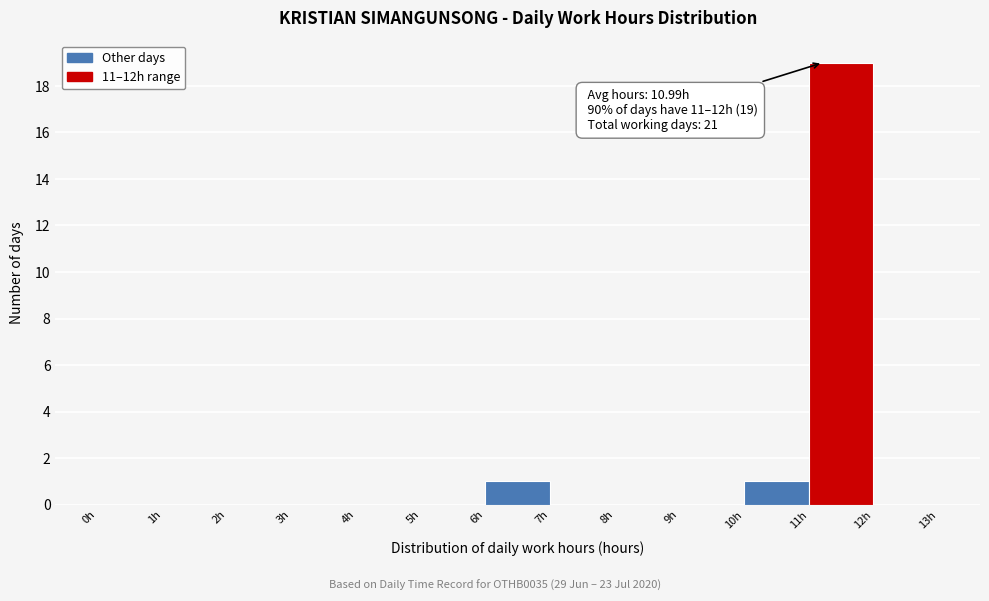

Which range on the x-axis has the tallest bar?

11 to 12